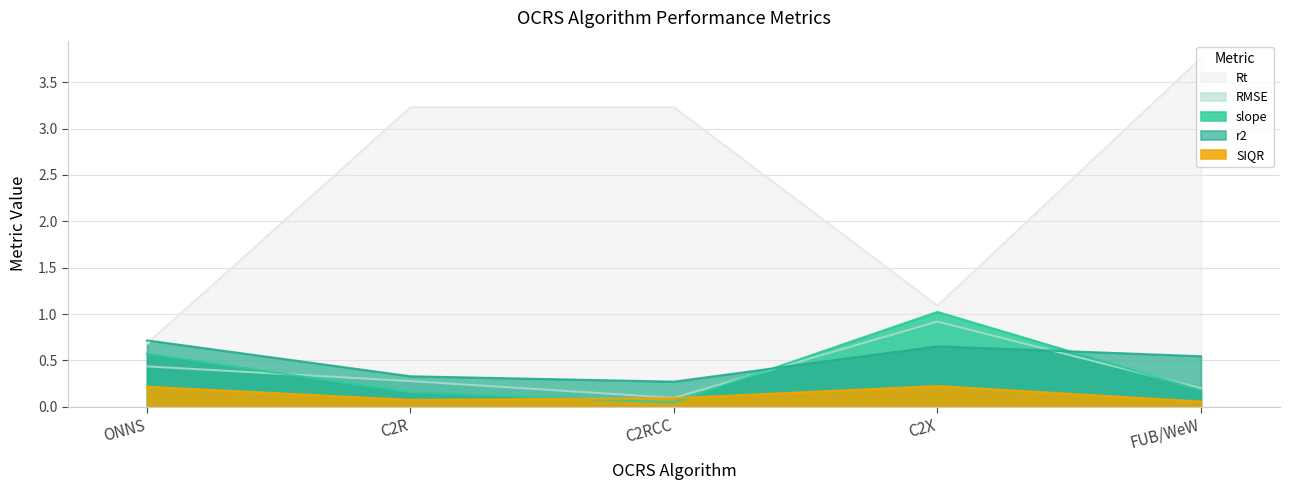

At how many categories does at least one series exceed 1?

4